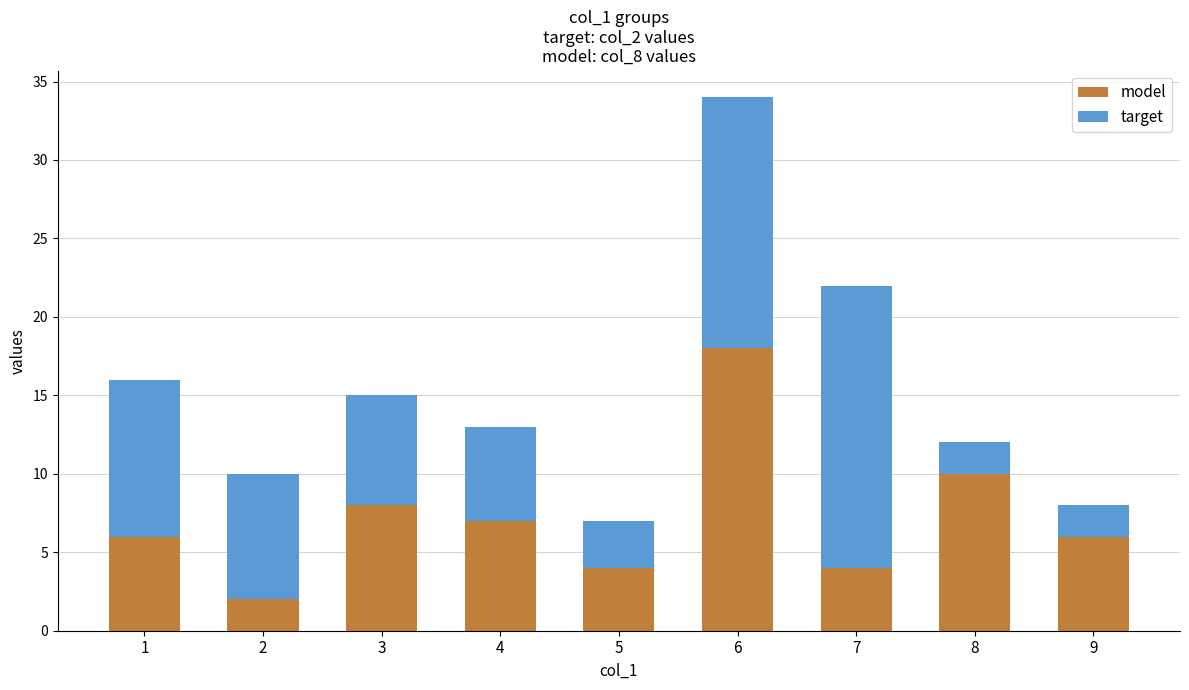

Read the model value at 9, to the nearest 10.

10